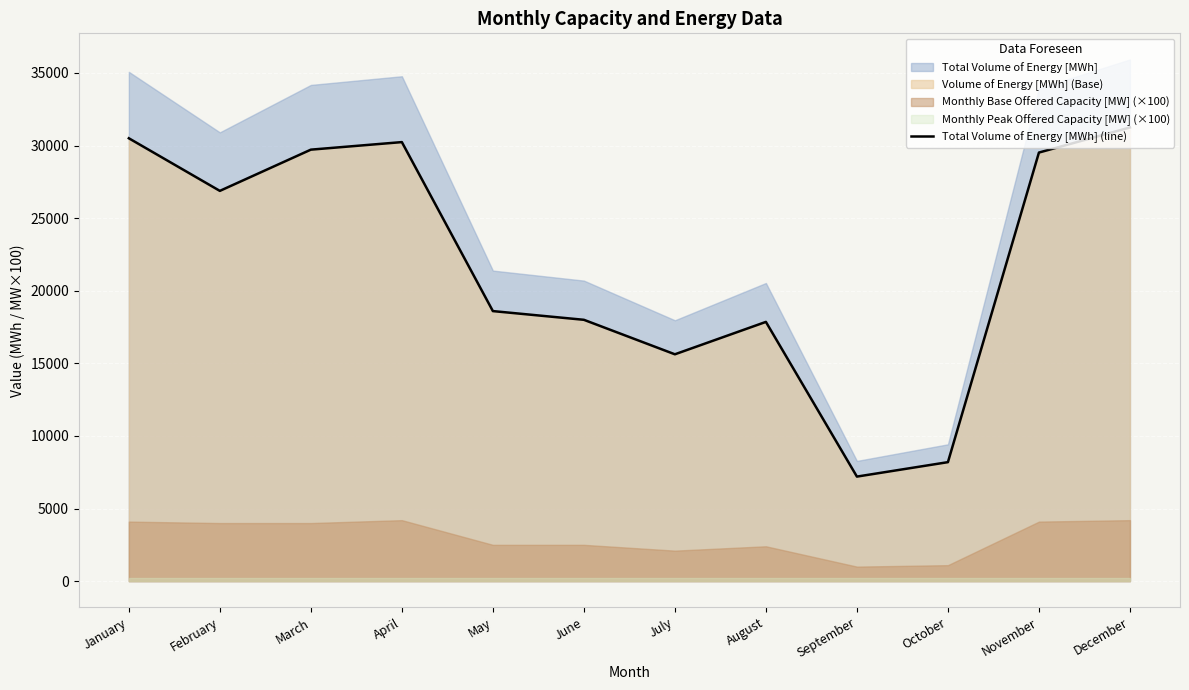

Reading left to right, list all the values displayed in this chart.

30504	26880	29720	30240	18600	18000	15624	17856	7200	8195	29520	31248